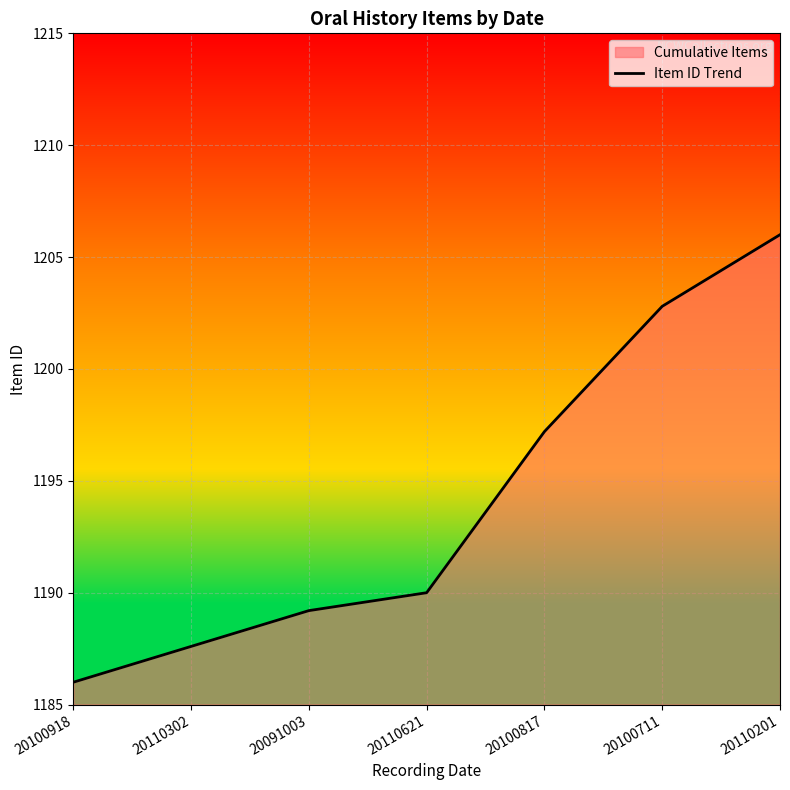

What is the sum of the values at 20110621 and 20110201?

2396.0